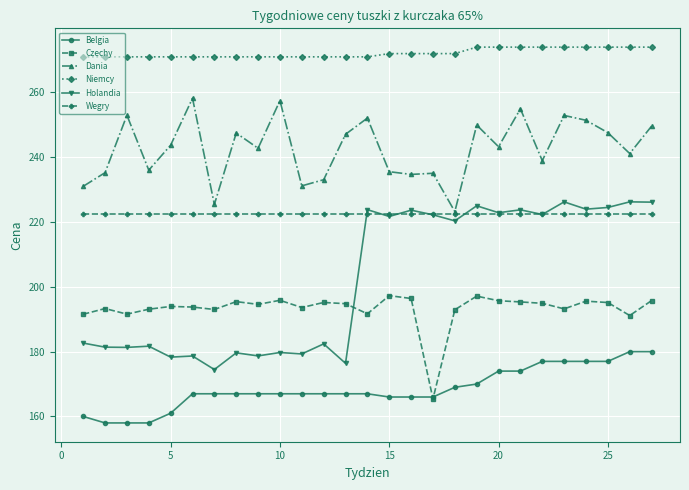

True or false: Holandia and Czechy intersect in this chart.

True